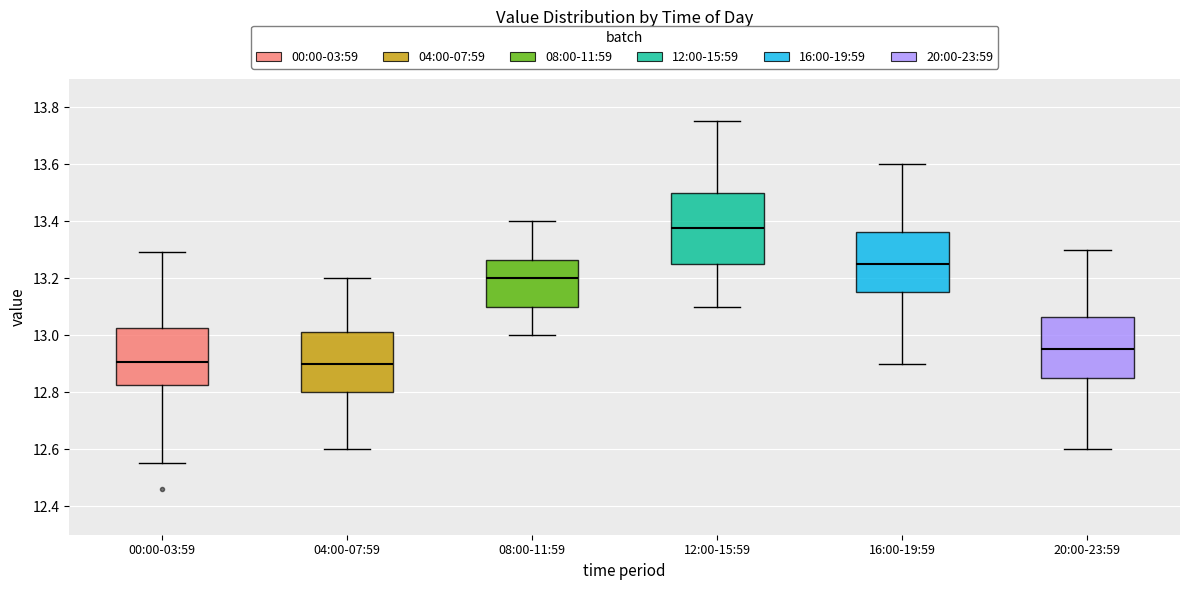

Reading left to right, read every box against the y-axis: the position of its median line, the range the box covers, and the ends of its whiskers. The values are not printed on the chart, so give them approximately, as read against the axis.

00:00-03:59: median 12.90, box 12.82 to 13.02, whiskers 12.56 to 13.30
04:00-07:59: median 12.90, box 12.80 to 13.02, whiskers 12.60 to 13.20
08:00-11:59: median 13.20, box 13.10 to 13.26, whiskers 13.00 to 13.40
12:00-15:59: median 13.38, box 13.26 to 13.50, whiskers 13.10 to 13.76
16:00-19:59: median 13.26, box 13.16 to 13.36, whiskers 12.90 to 13.60
20:00-23:59: median 12.96, box 12.86 to 13.06, whiskers 12.60 to 13.30